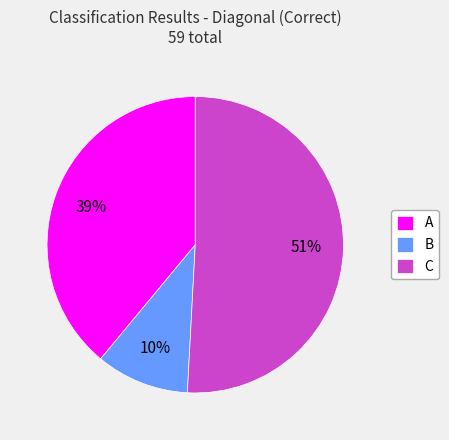

Is it true that B is 1% of the pie?

False